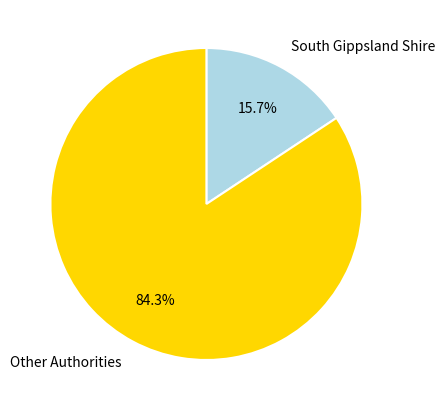

Between South Gippsland Shire and Other Authorities, which is larger?

Other Authorities